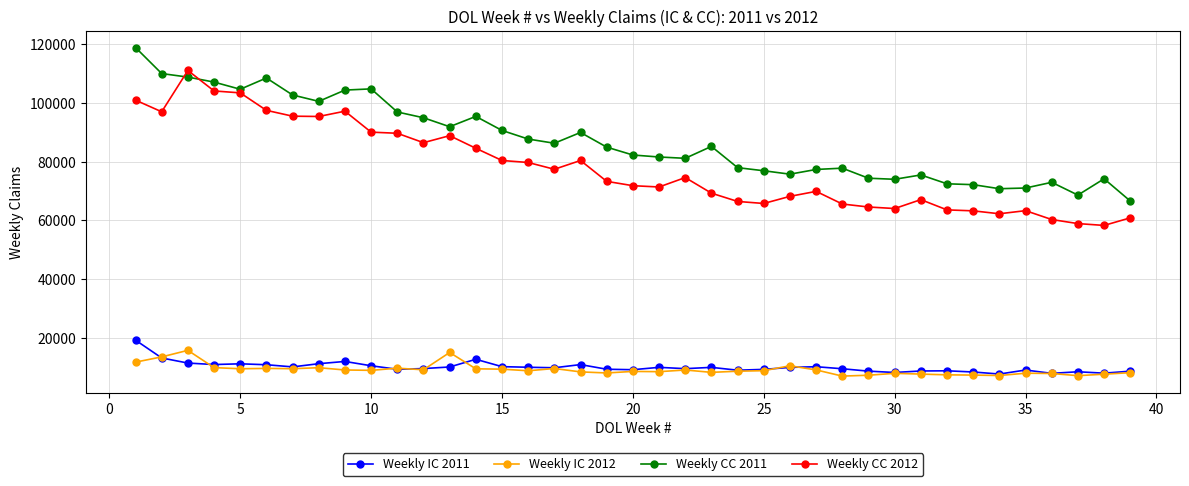

What is the value of the Weekly IC 2012 point at the 31st from the left?

7729